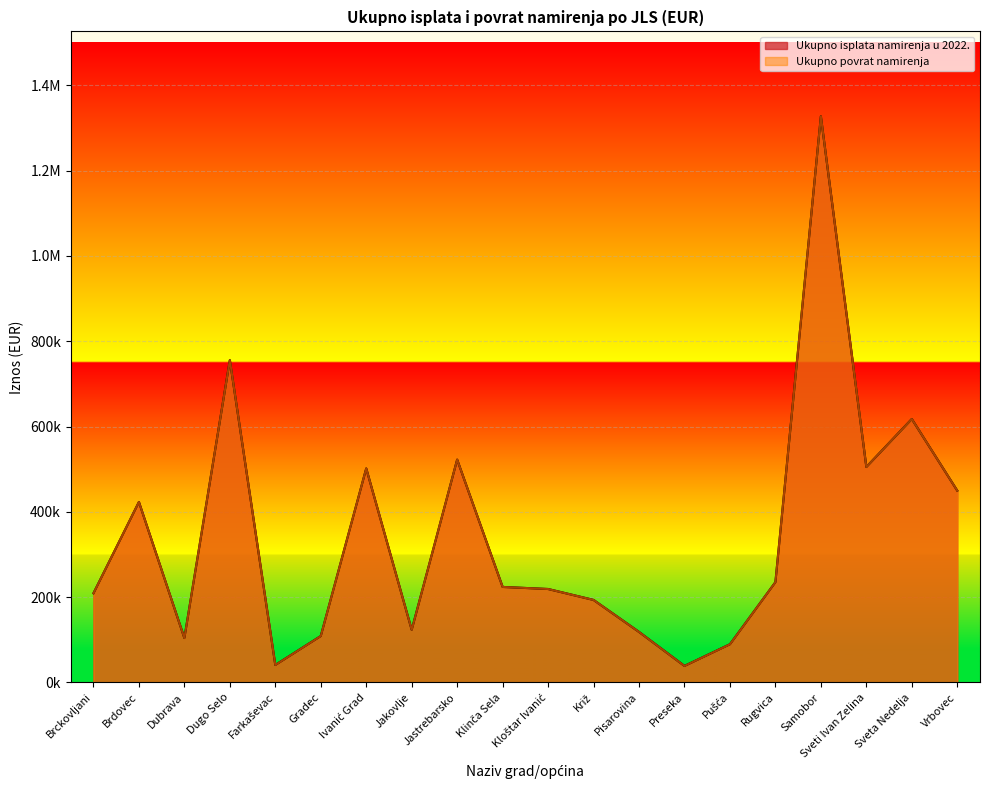

True or false: Ukupno isplata namirenja u 2022. and Ukupno povrat namirenja cross at least once.

False